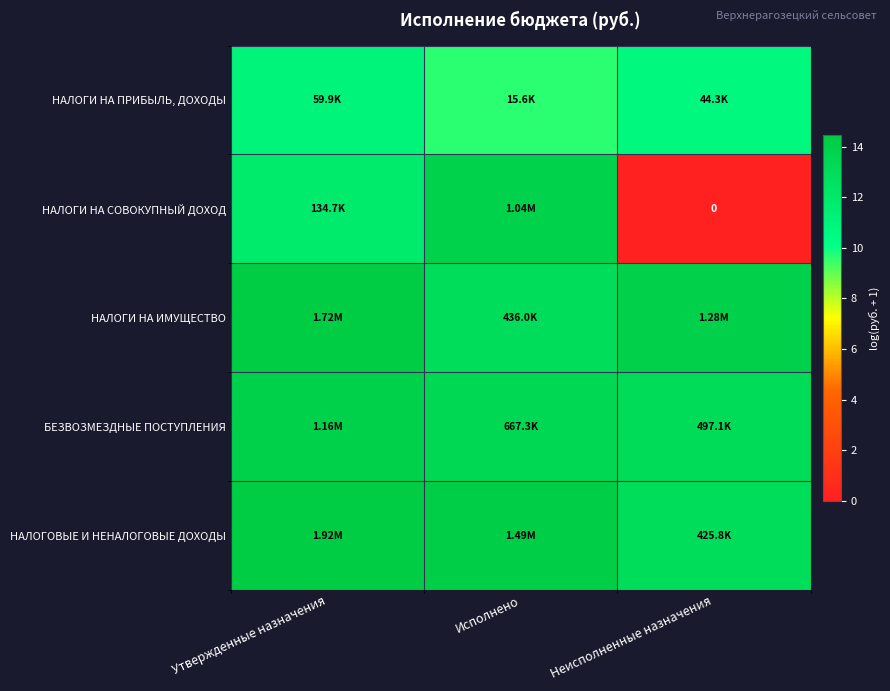

How many НАЛОГОВЫЕ И НЕНАЛОГОВЫЕ ДОХОДЫ values are between 12 and 14?

1